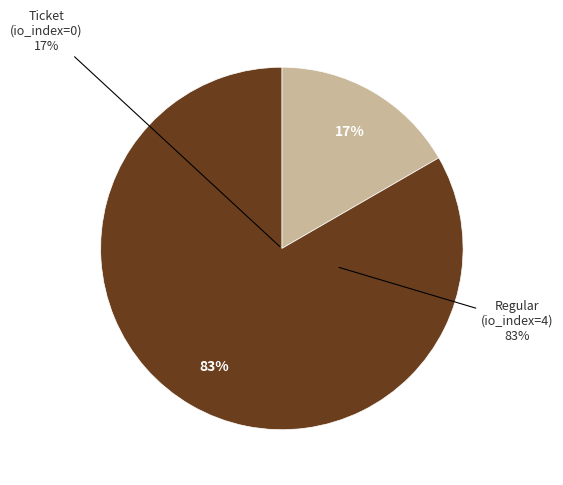

The Ticket tx (io_index=0) slice represents 13% of the pie. True or false?

False